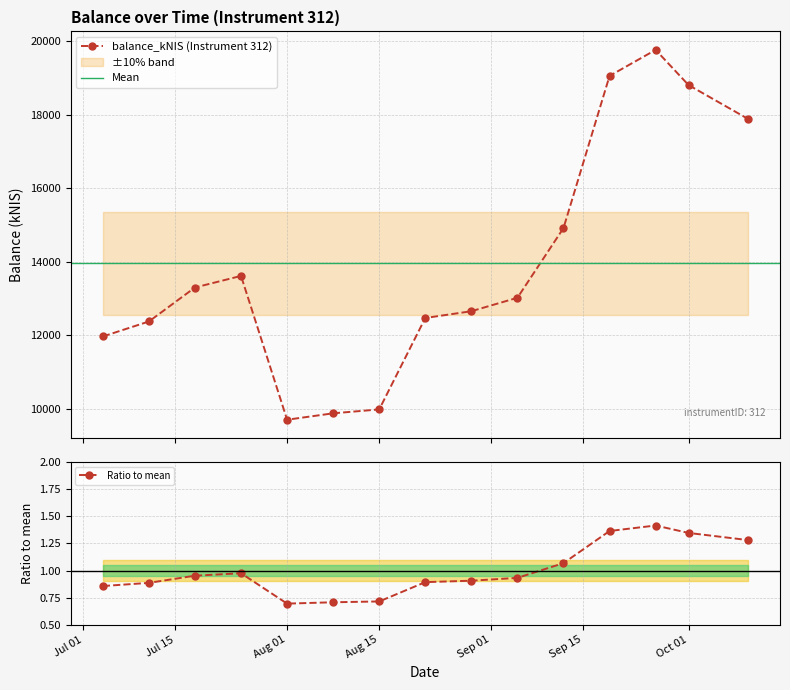

What is the value of the balance_kNIS (Instrument 312) point at the 6th from the left?

9881.7